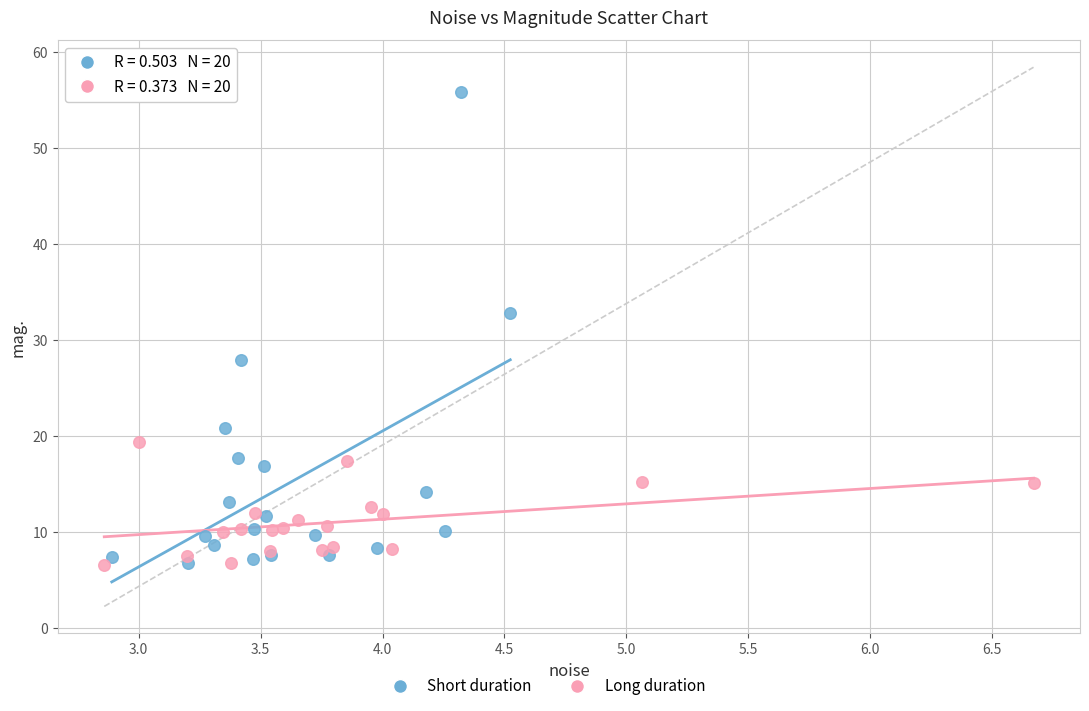

Which series contains the highest Y value?

Short duration